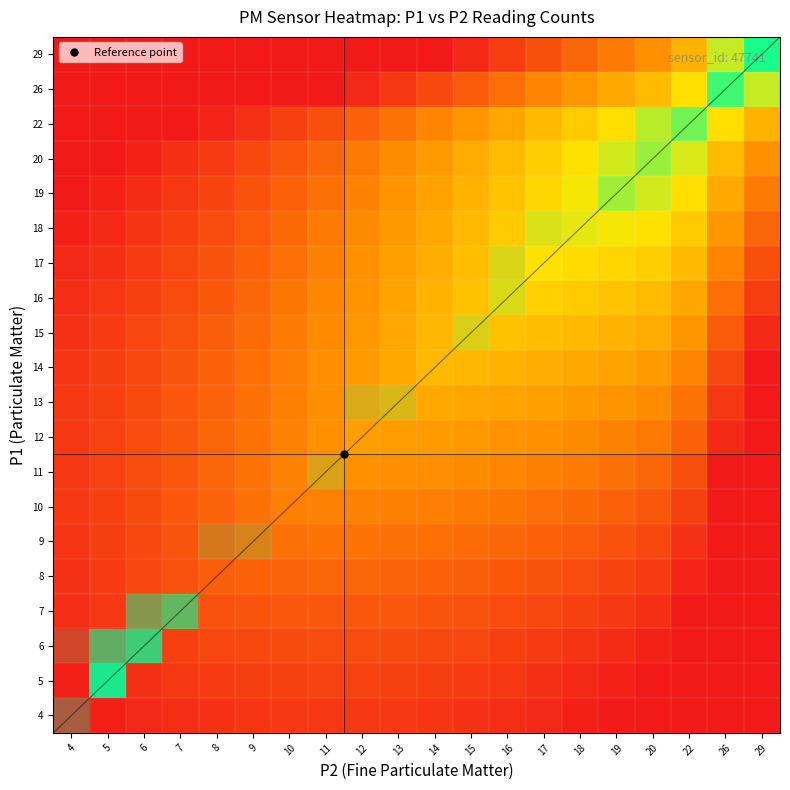

At which category does the chart reach its minimum across all series?

5